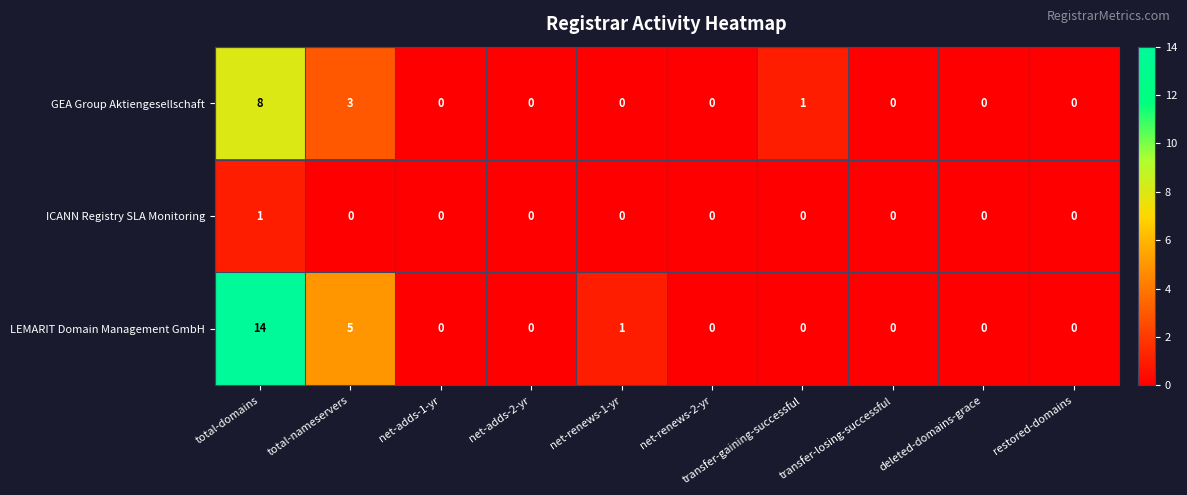

Where is GEA Group Aktiengesellschaft nearest to the value 4?

total-nameservers